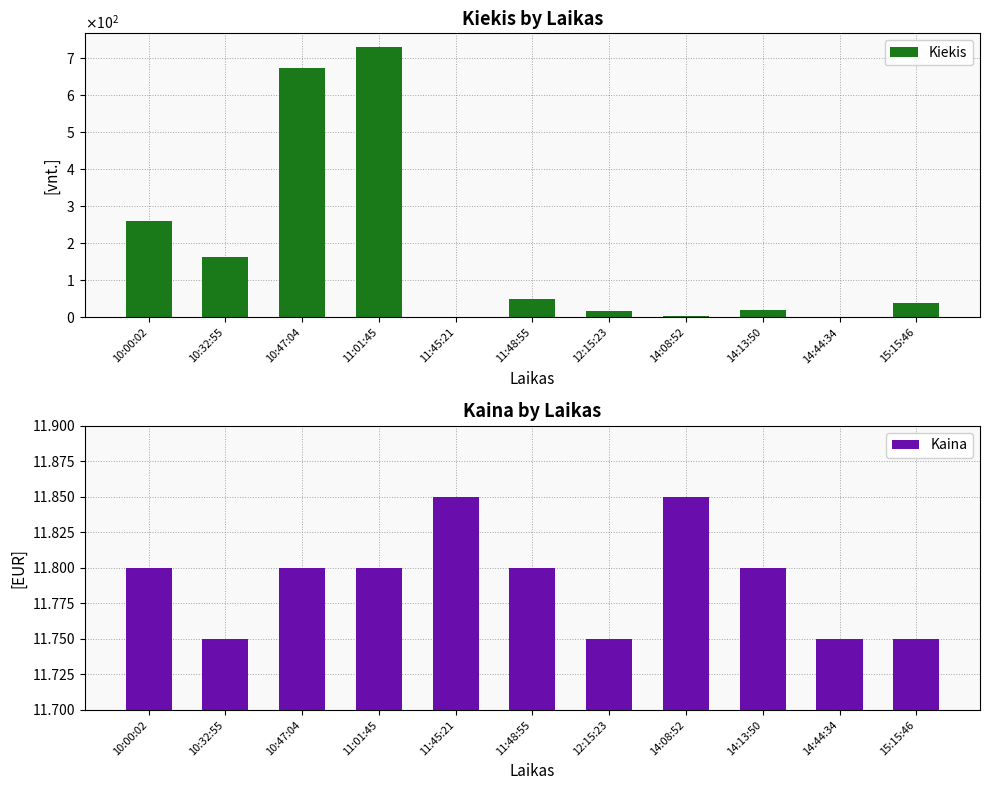

Rank the series at 12:15:23 from highest to lowest value.

Kiekis, Kaina